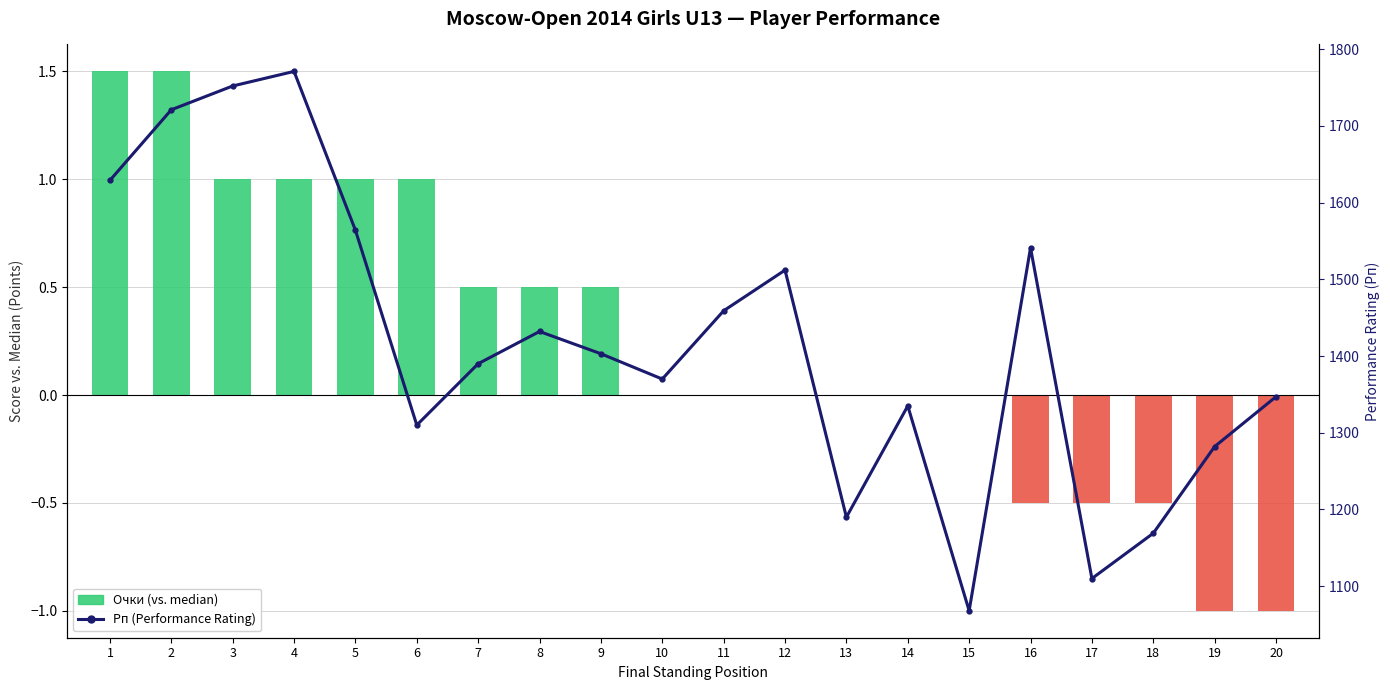

Are the bars grouped side by side (vs. stacked)?

No